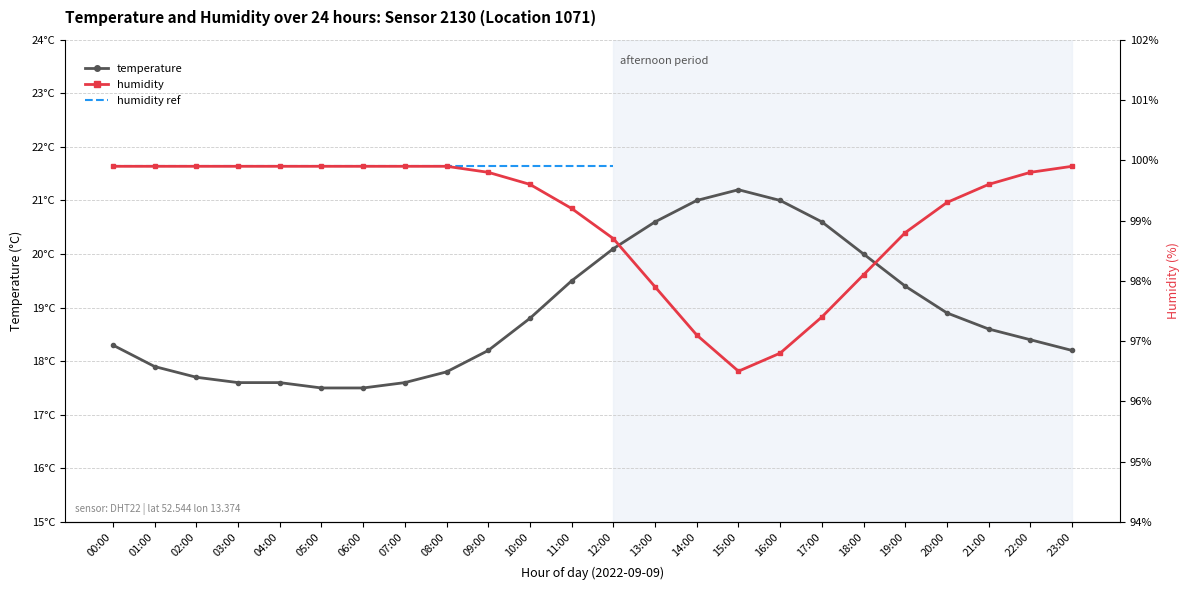

What is the minimum value shown in the chart?

17.5